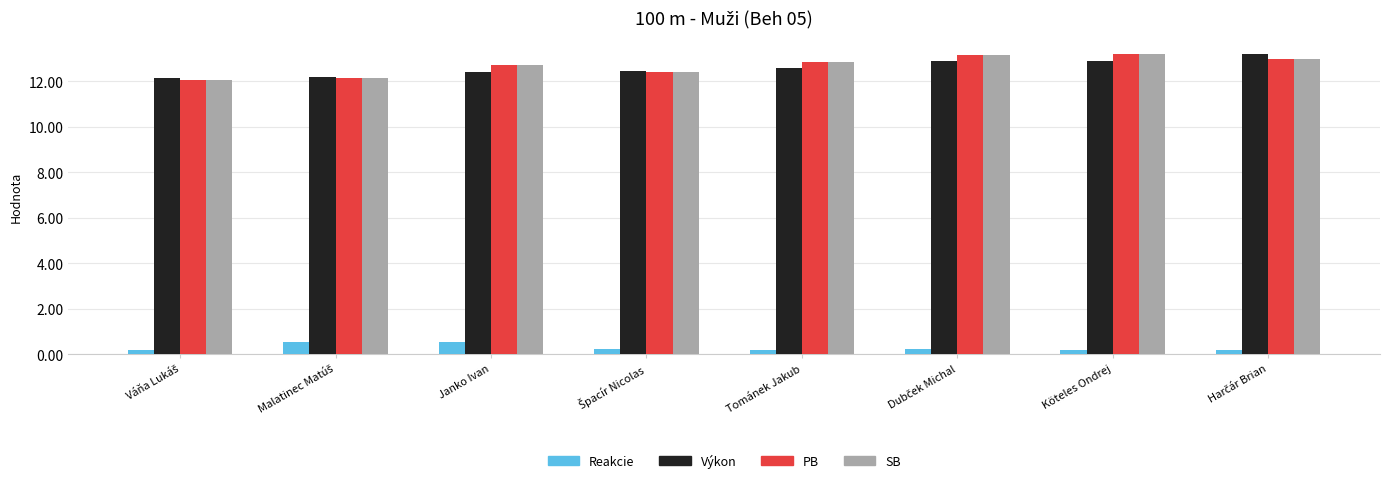

What is the highest value of the Reakcie series?

0.5